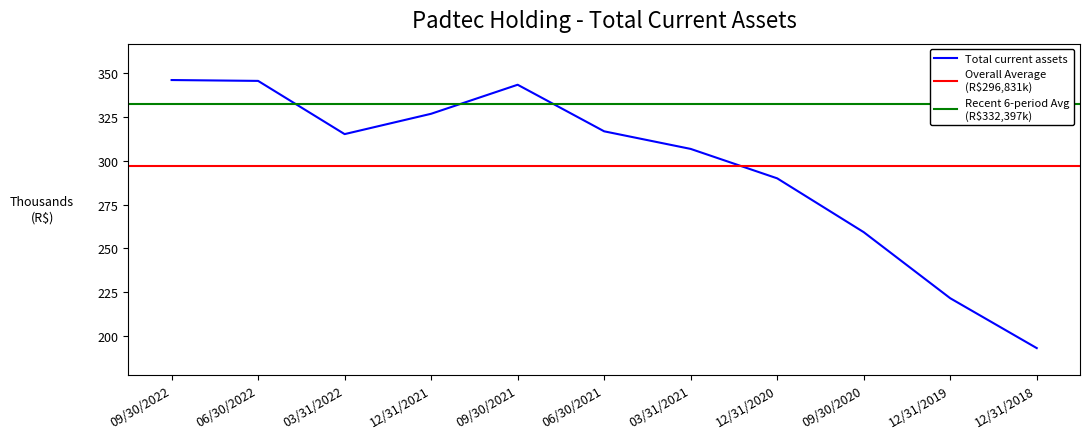

What is the smallest value displayed?

193073